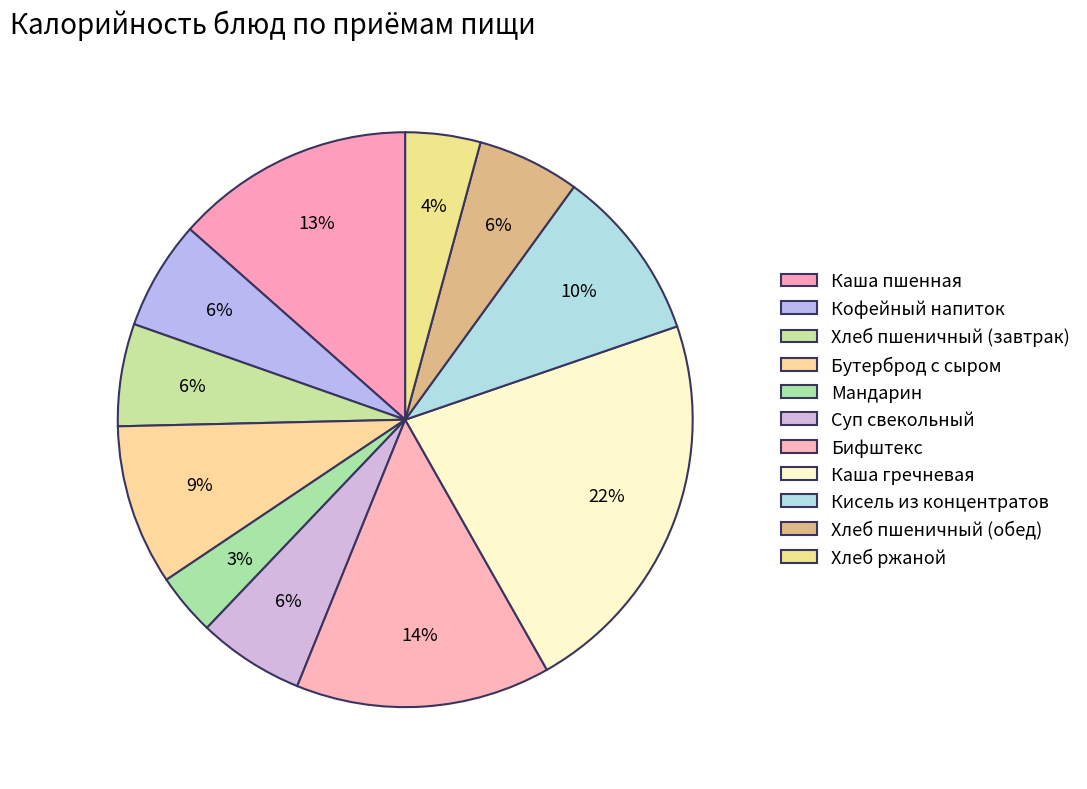

How many slices are in this pie chart?

11